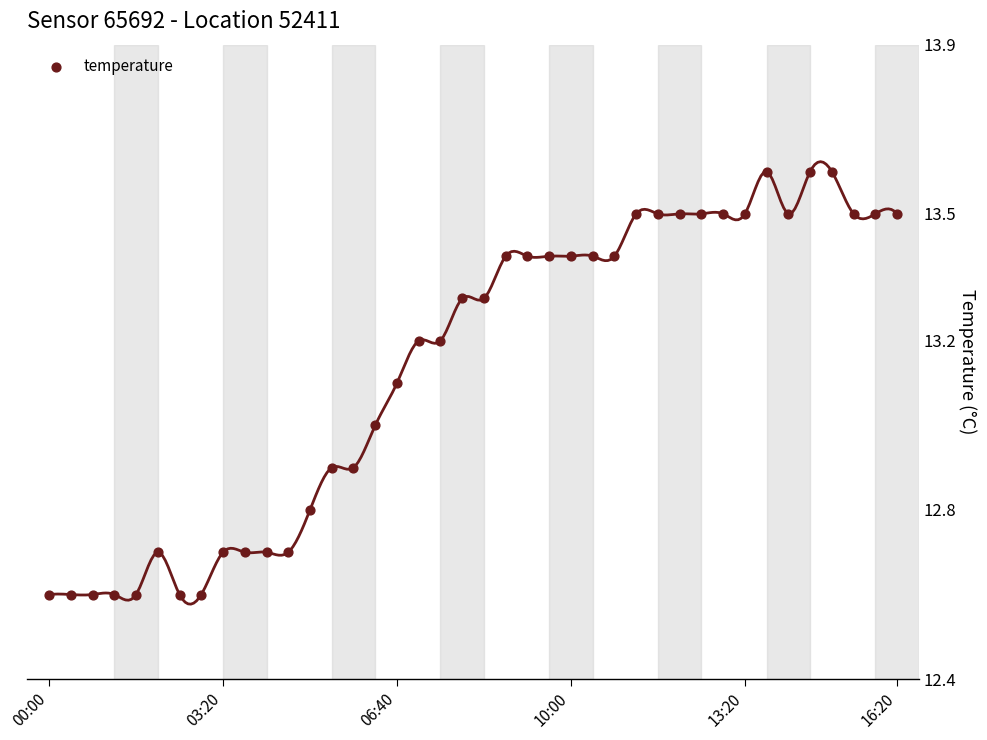

What is the range of Y values (max minus min)?

1.0